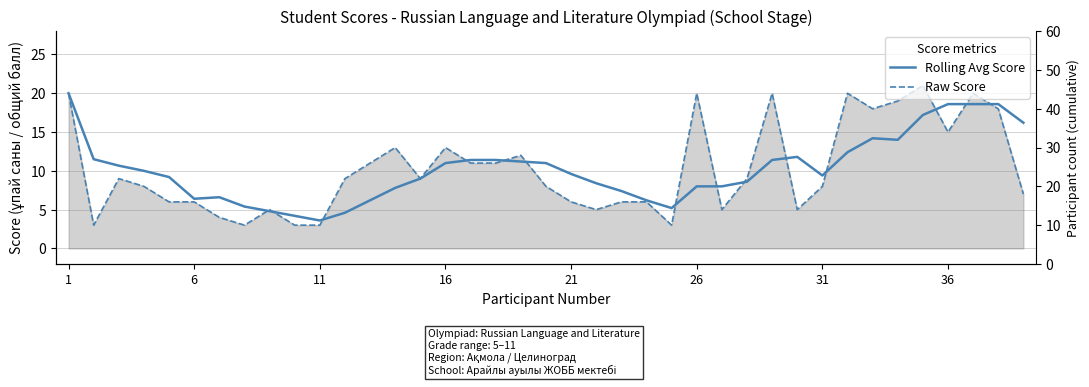

How many interior local valleys does the Raw Score series have?

9